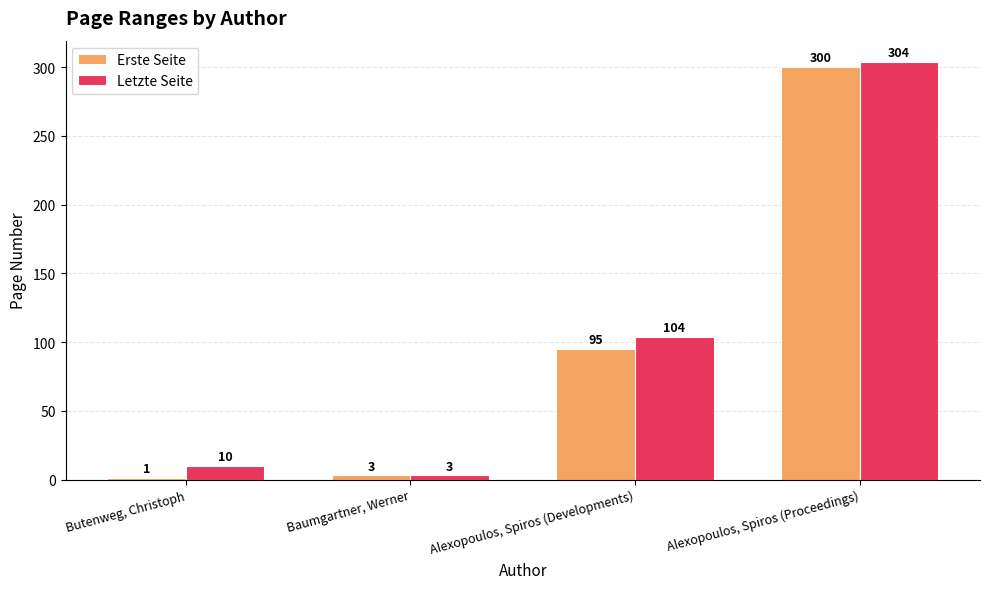

Which series has the largest range (max minus min)?

Letzte Seite